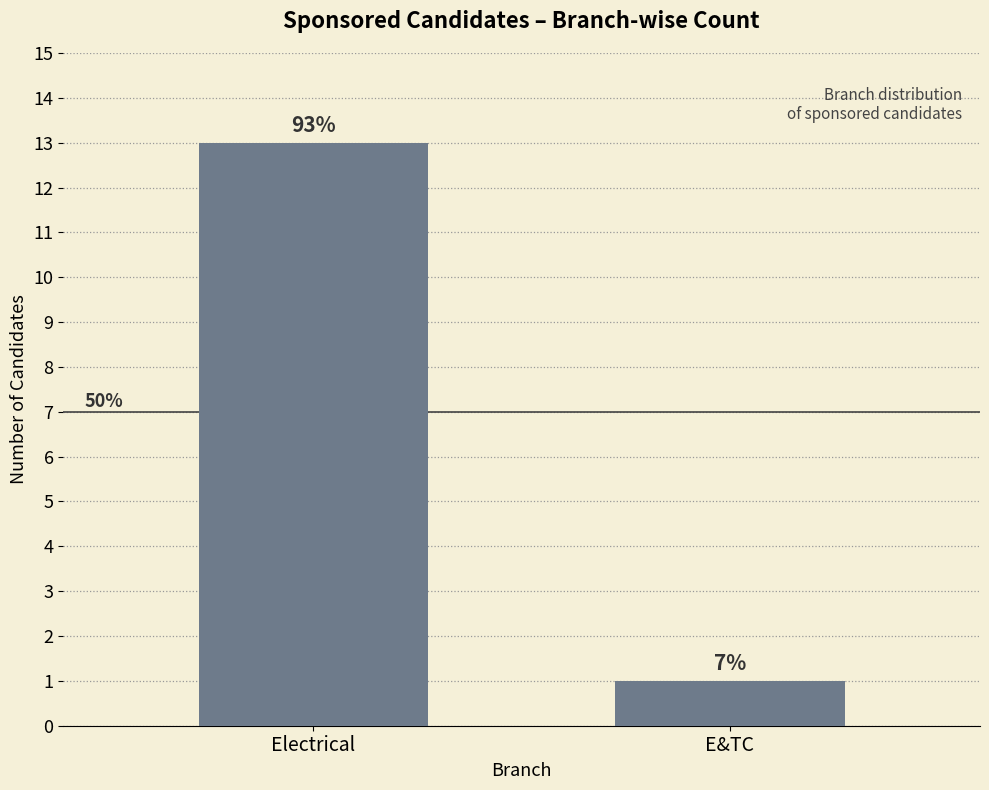

What is the difference between the maximum and minimum values?

12